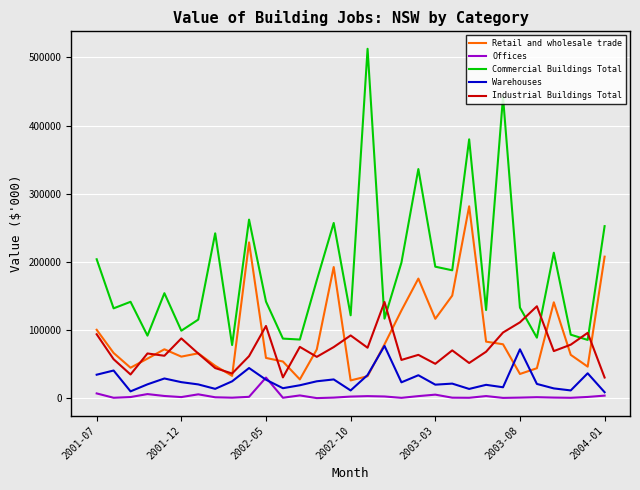

True or false: Commercial Buildings Total and Offices cross at least once.

False